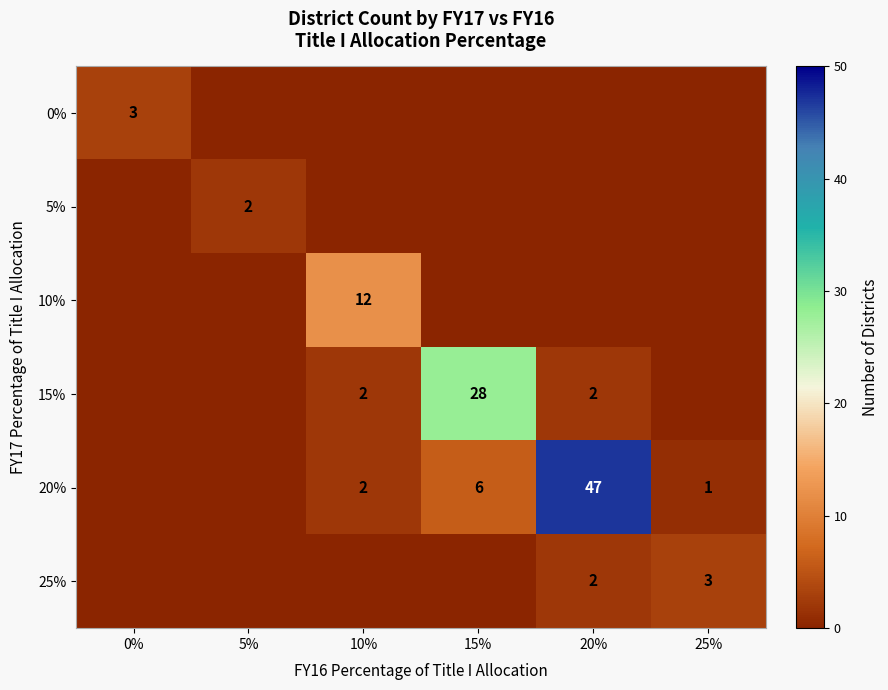

How many series are shown in this chart?

6